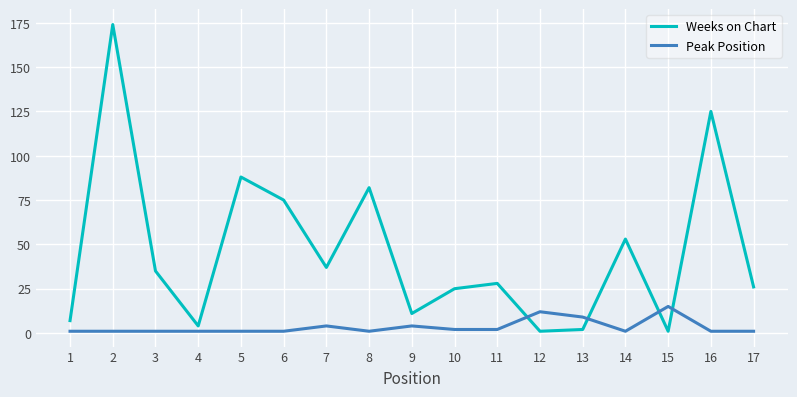

The value of Peak Position at 12 is 6. True or false?

False